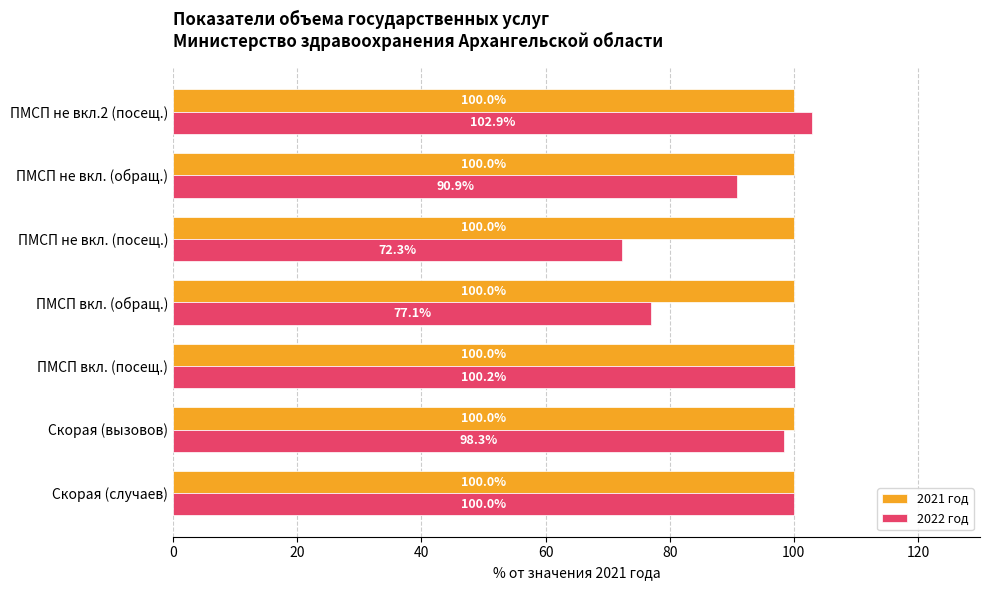

Rank the series by their maximum value, from lowest to highest.

2021 год, 2022 год